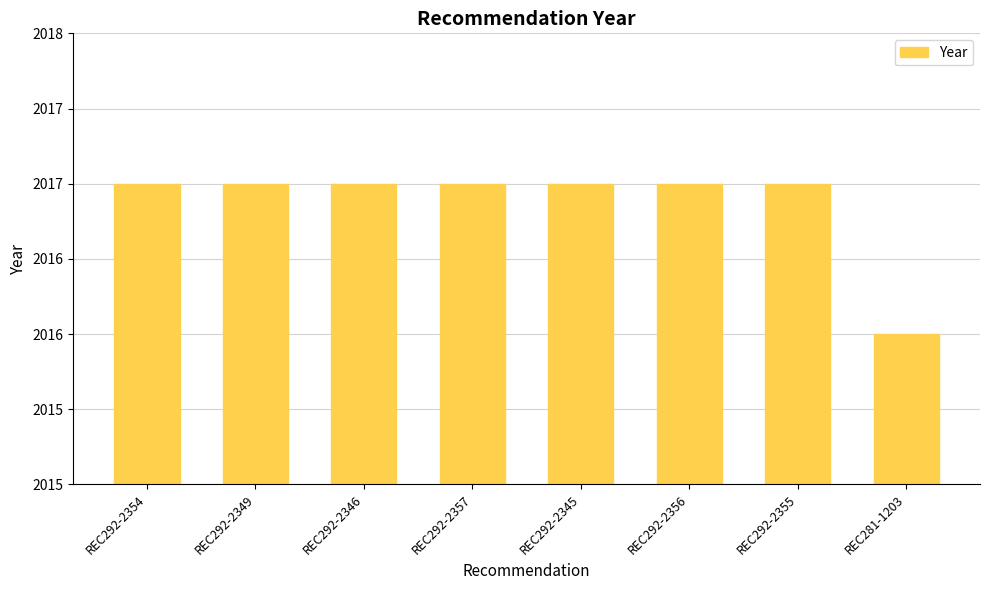

Are the bars horizontal?

No